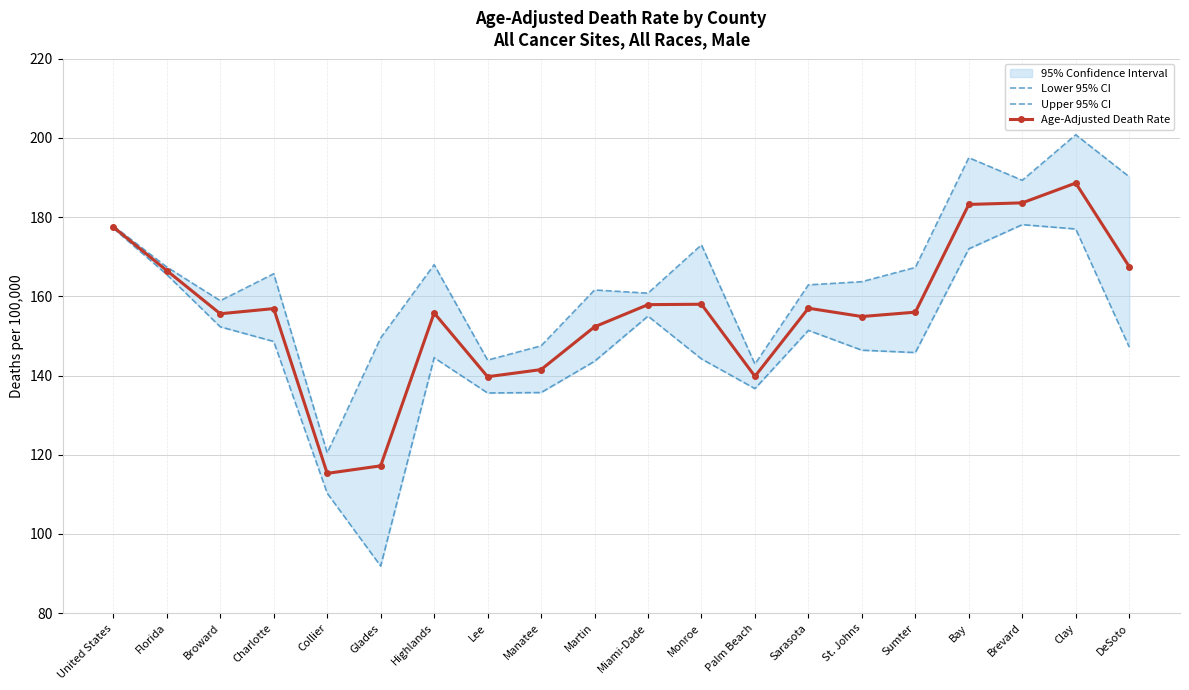

How many data points in Upper 95% CI are less than 165?

10